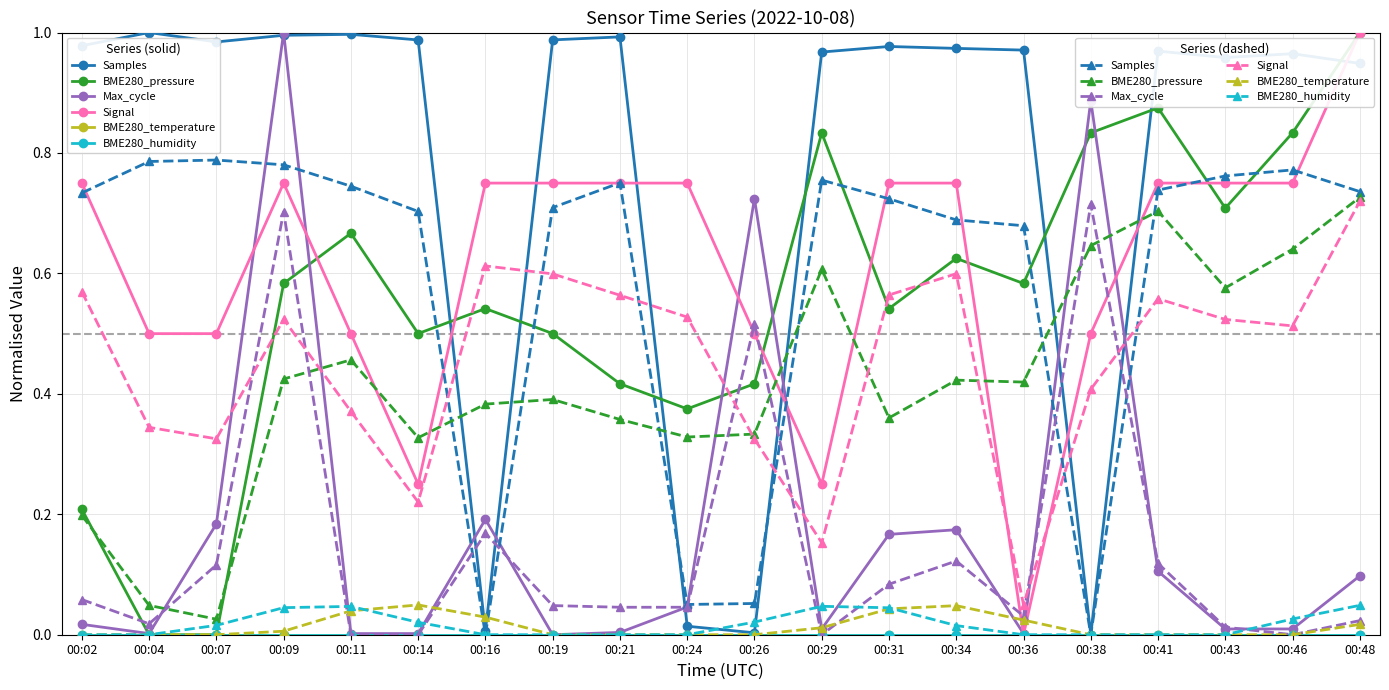

What is the spread (max minus min) of values at 00:38?

0.9